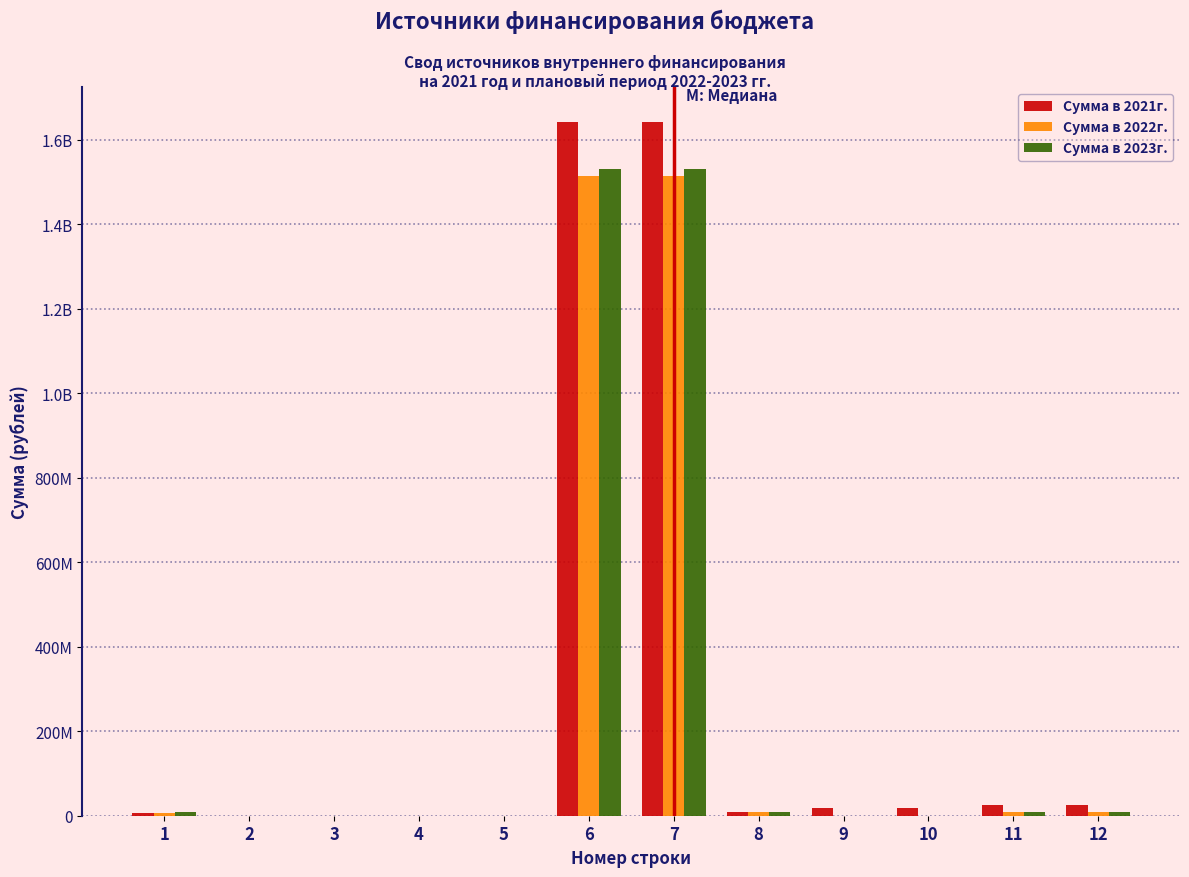

What are all the series names shown in the legend?

Сумма в 2021г., Сумма в 2022г., Сумма в 2023г.